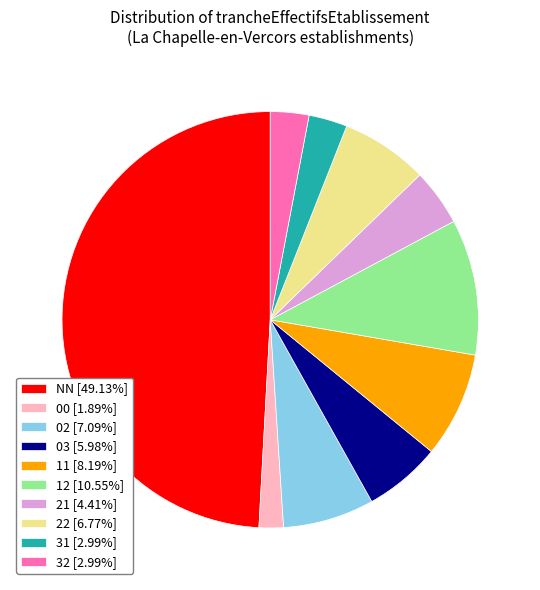

Is 00 [1.89%] the majority of the pie?

No